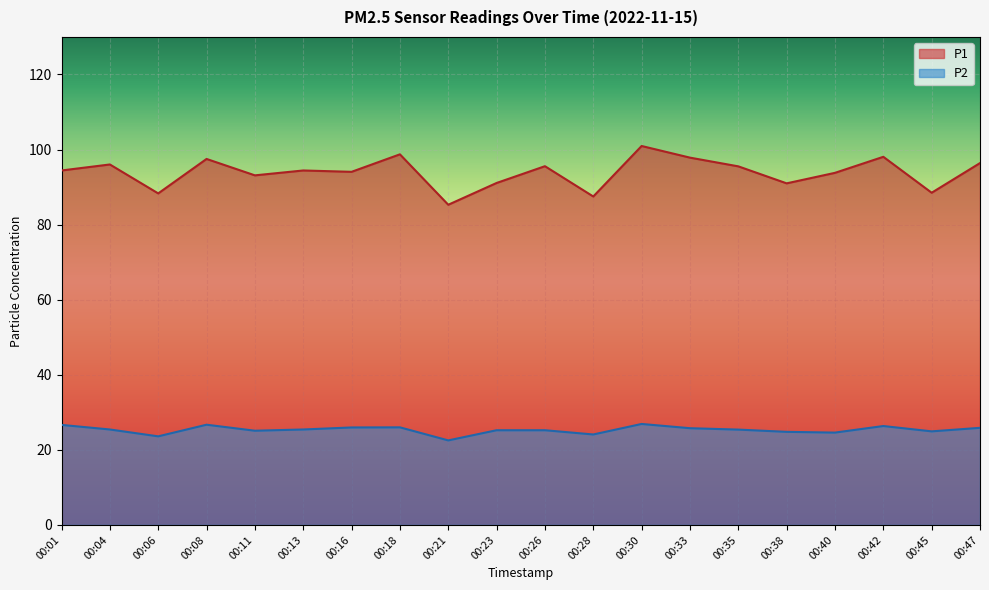

What is the maximum value shown in the chart?

101.0